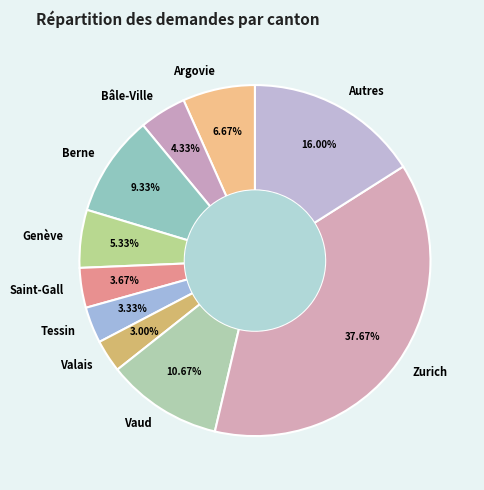

Which slice is the largest?

Zurich